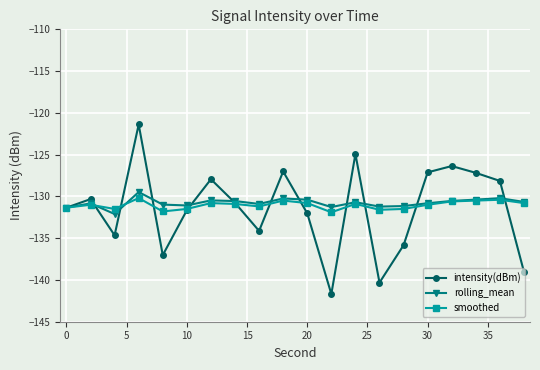

Which series has the widest spread of values?

intensity(dBm)